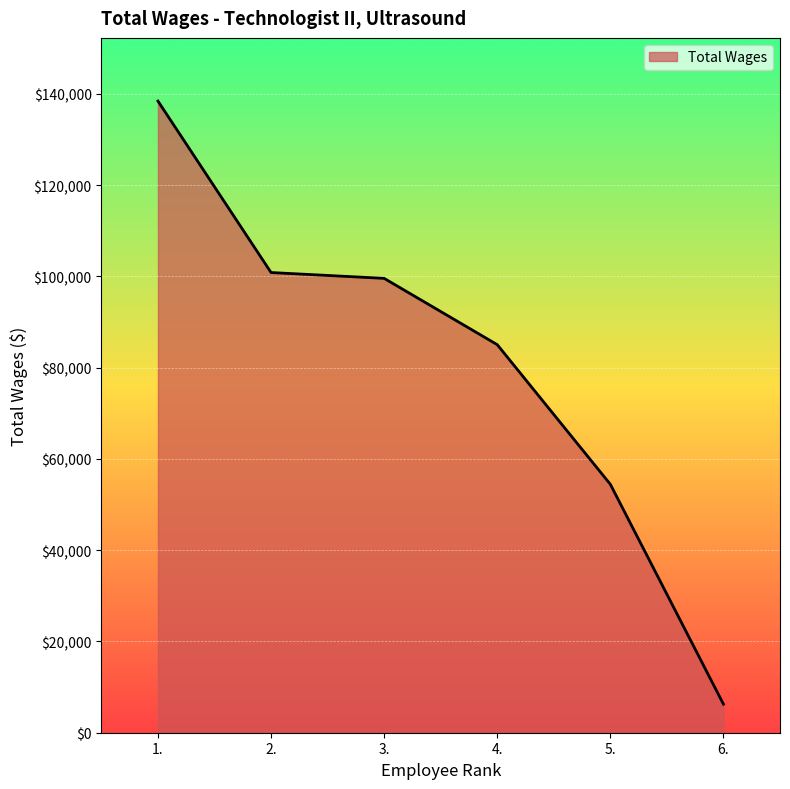

Reading left to right, transcribe all the data shown in this chart.

138429	100850	99572	85040	54440	6256